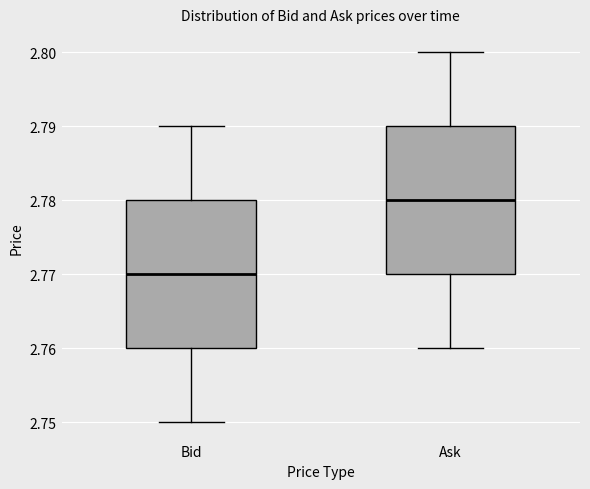

Reading left to right, transcribe this box plot: for each box, give where its median line is, the range the box spans, and where its two whiskers end, as read against the y-axis. The values are not printed on the chart, so give them approximately, as read against the axis.

Bid: median 2.77, box 2.76 to 2.78, whiskers 2.75 to 2.79
Ask: median 2.78, box 2.77 to 2.79, whiskers 2.76 to 2.80